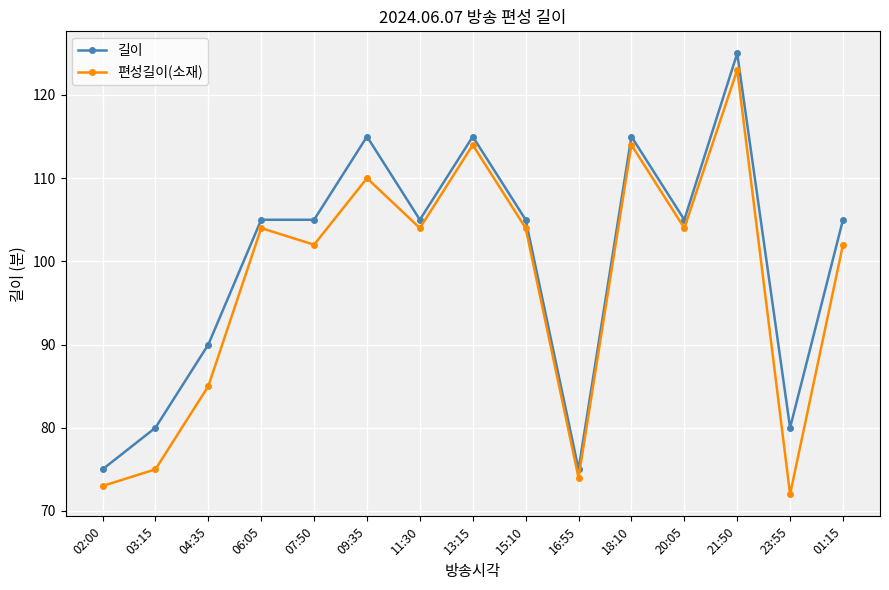

What are all the series names shown in the legend?

길이, 편성길이(소재)